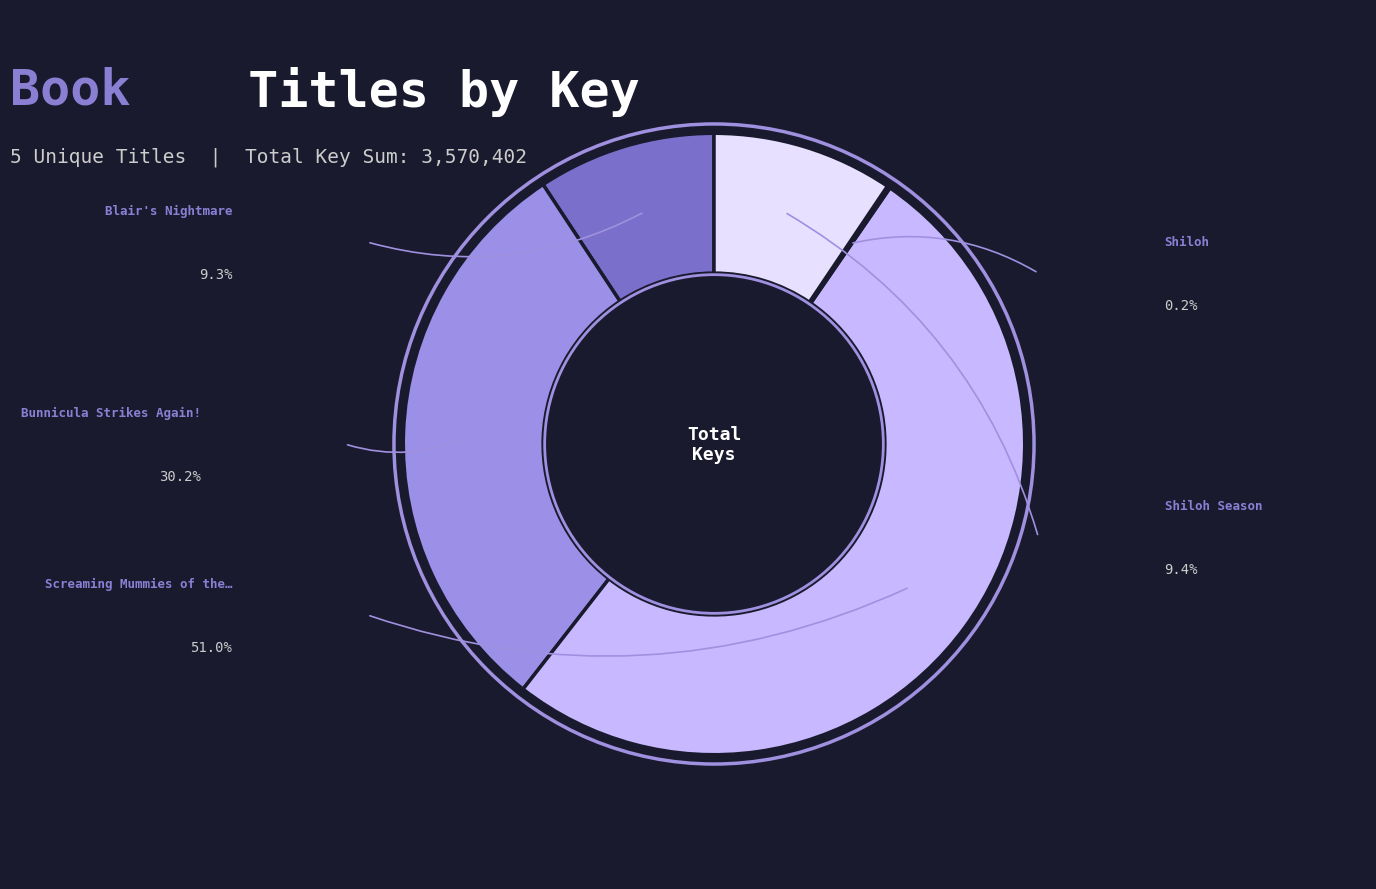

Is there a majority slice in this chart?

Yes